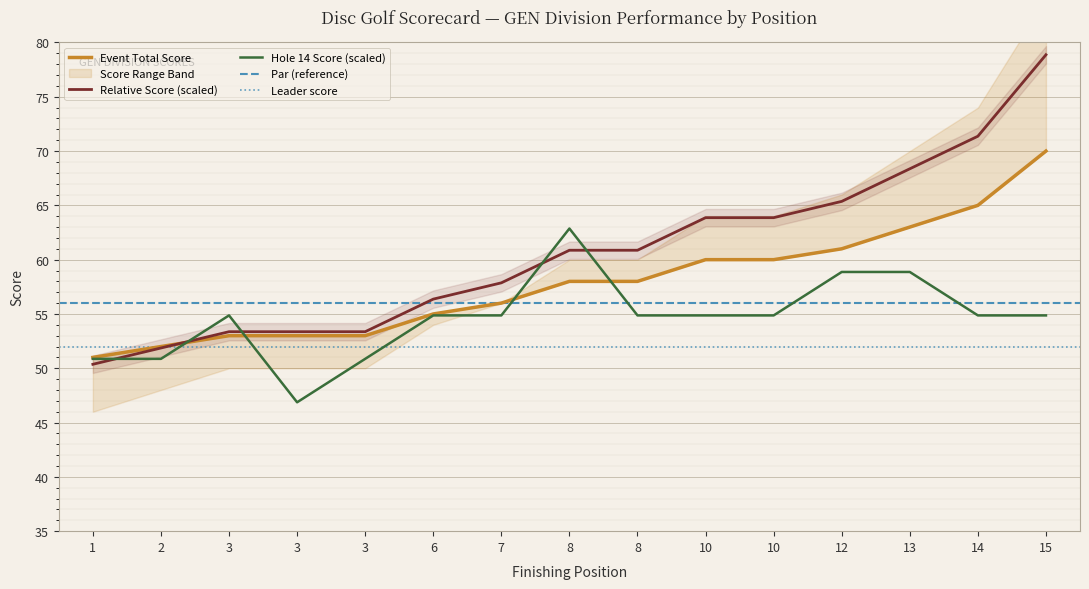

What is the difference between the maximum and second lowest values in the round_total_score series?

27.0